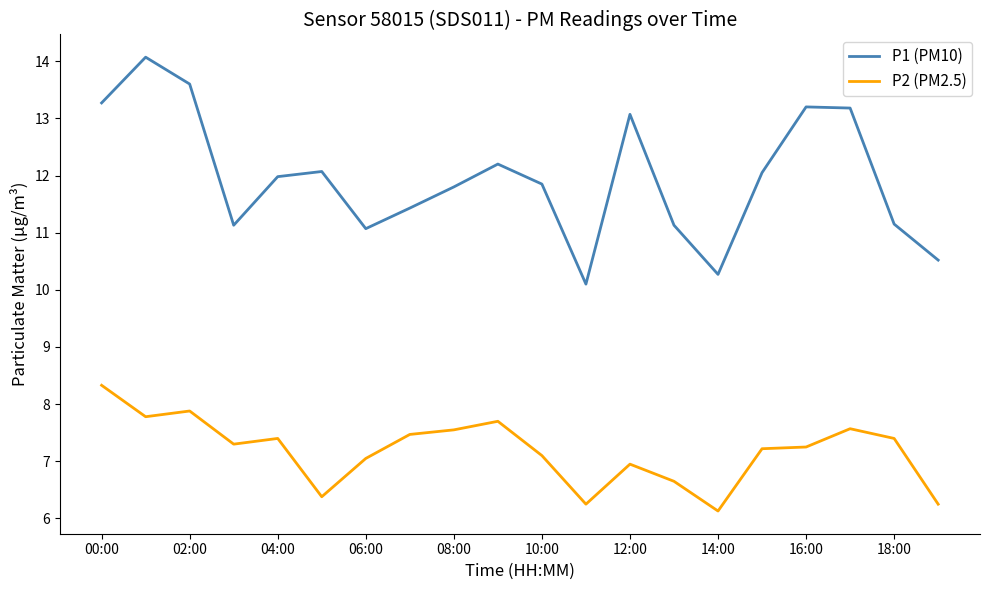

What is the difference between the maximum and minimum values in the P1 (PM10) series?

4.0